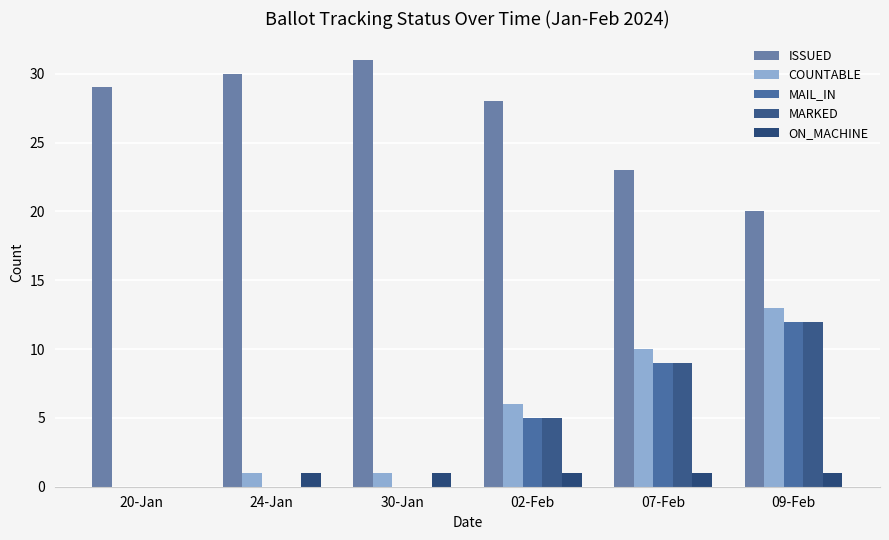

How many data points does each series have?

6